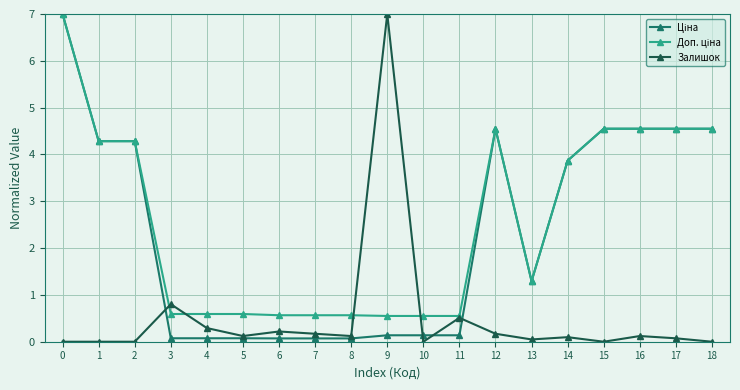

Is this an area chart (filled region under the line)?

No